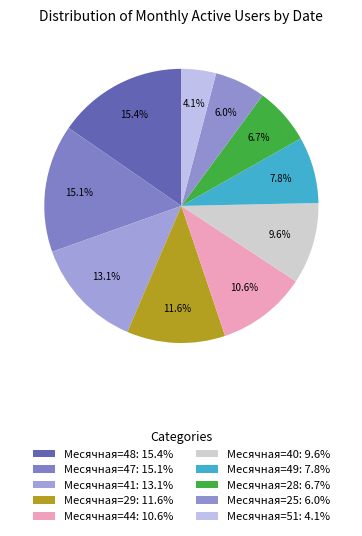

Count the number of slices in the pie.

10